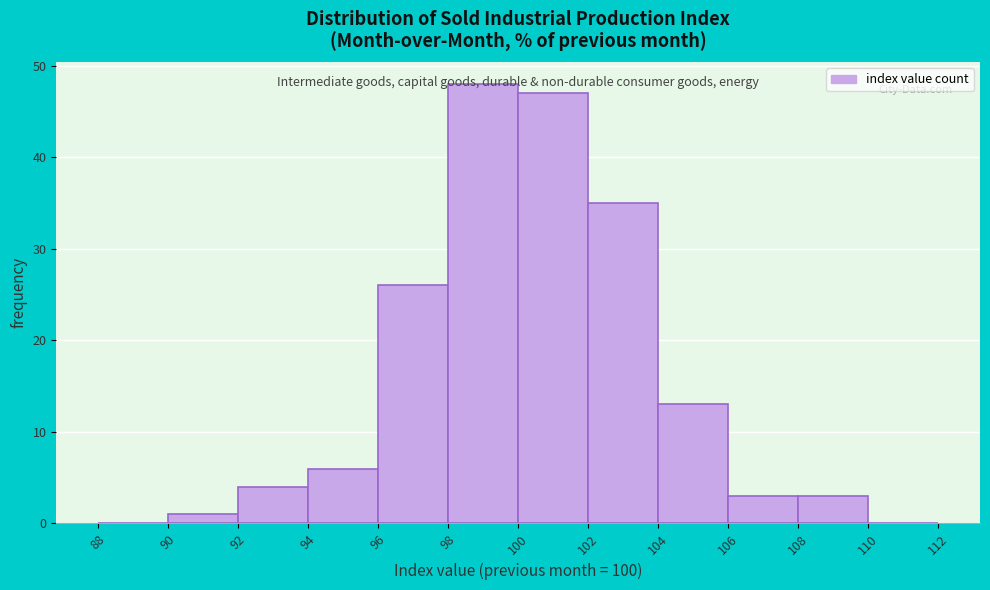

Over which range of the x-axis is the bar tallest?

98 to 100